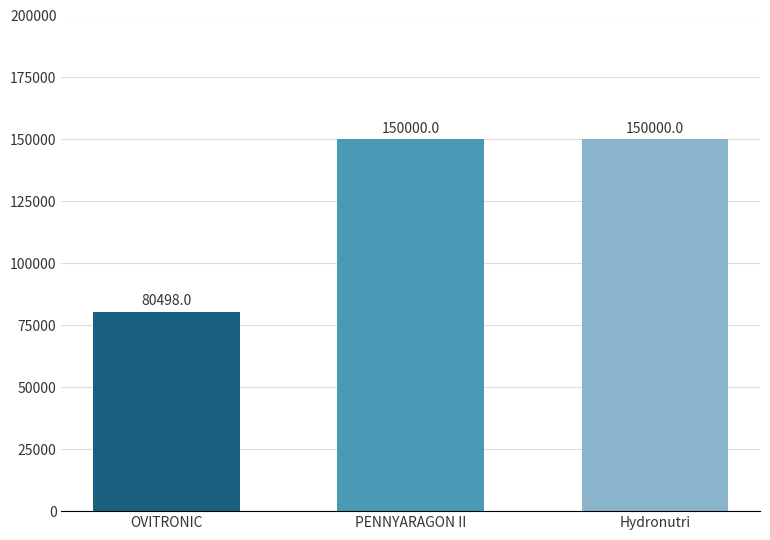

How many series are shown in this chart?

1